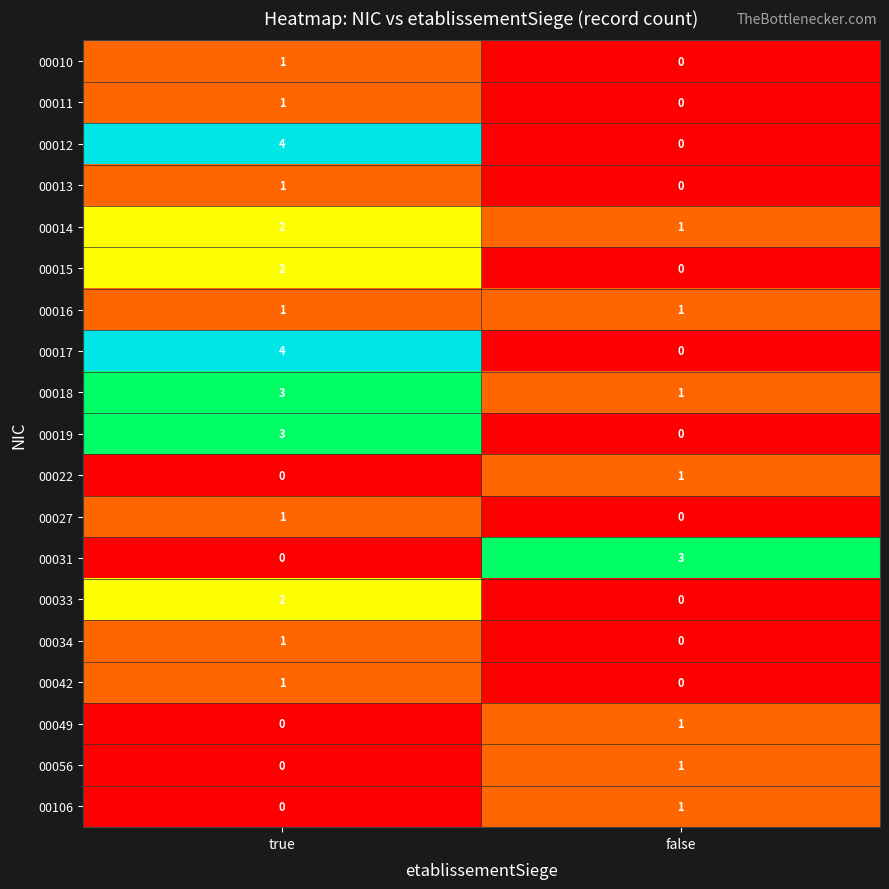

What is the difference between the highest and lowest values at false?

3